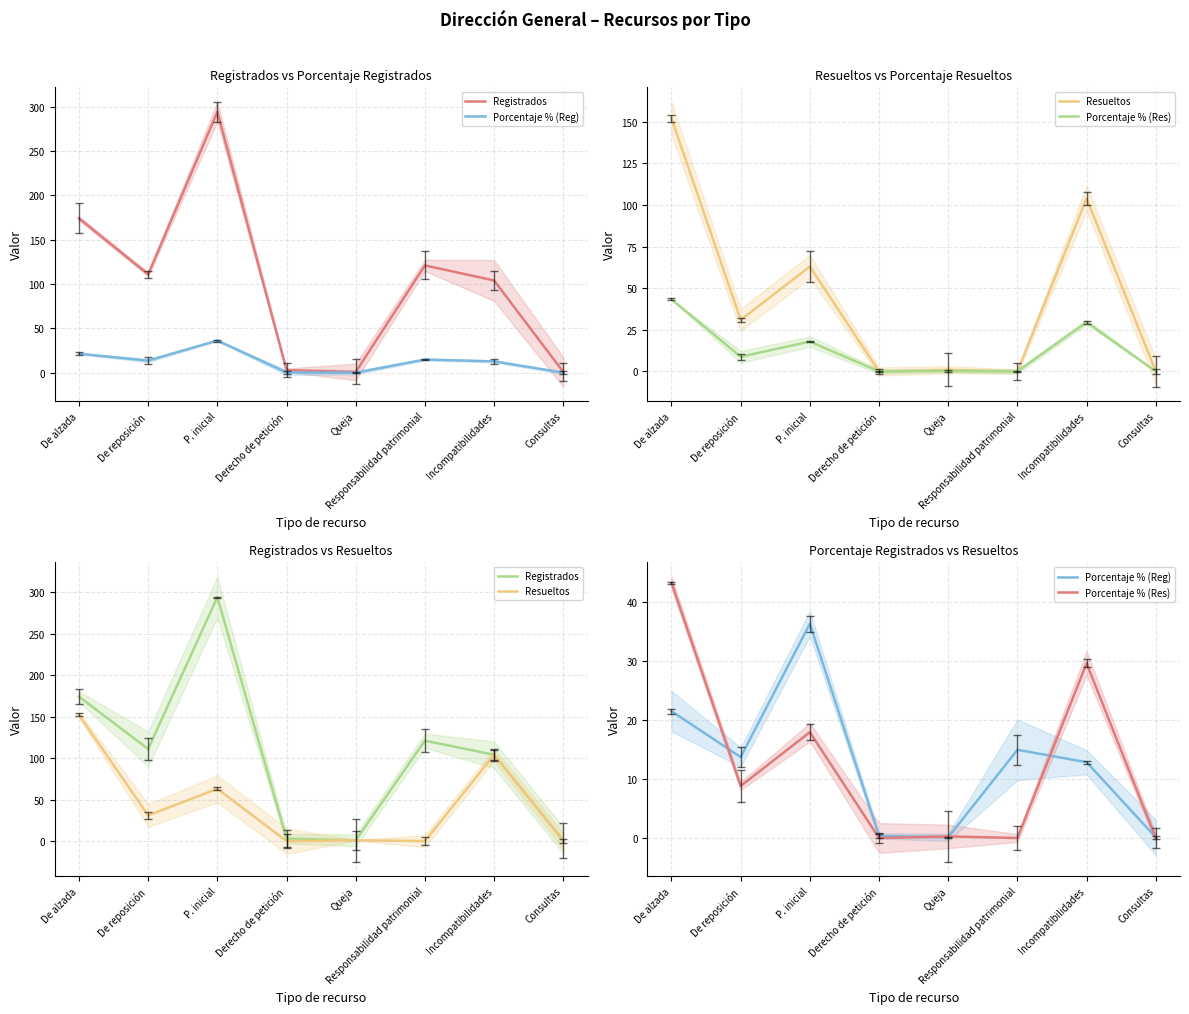

What are all the series names shown in the legend?

Registrados, Porcentaje % (Reg), Resueltos, Porcentaje % (Res)